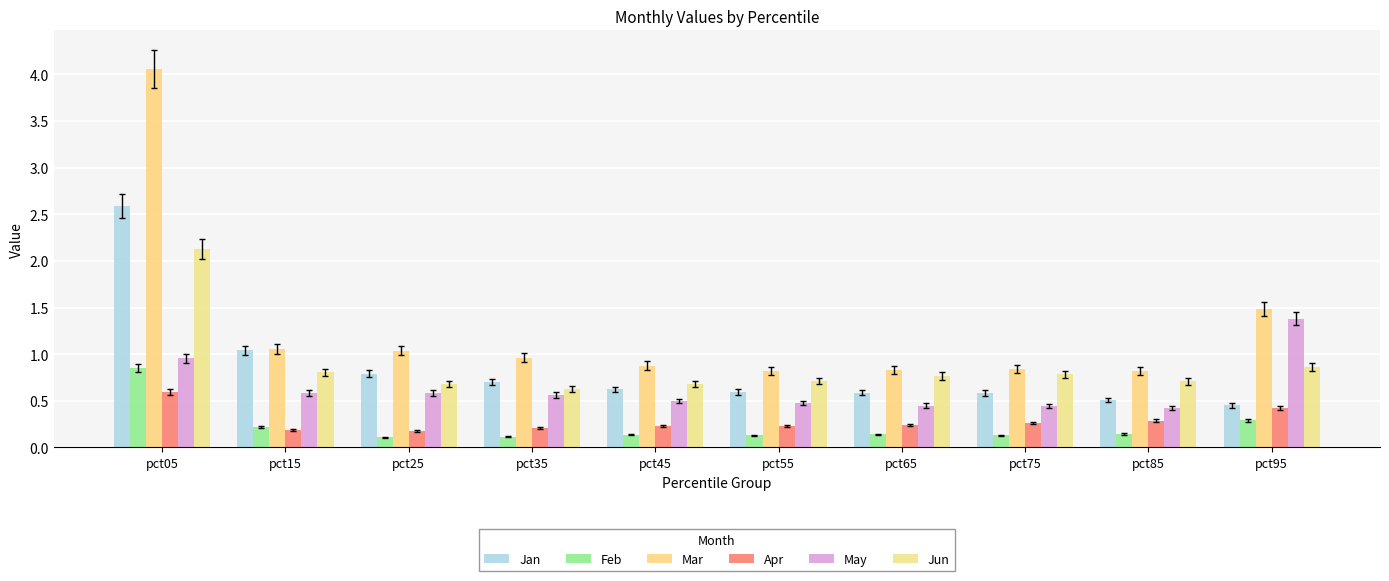

What is the difference between the maximum and minimum values in the Jan series?

2.1